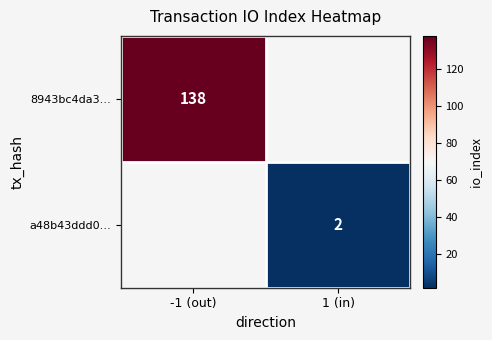

True or false: 8943bc4da3… has a value of 235 at -1 (out).

False